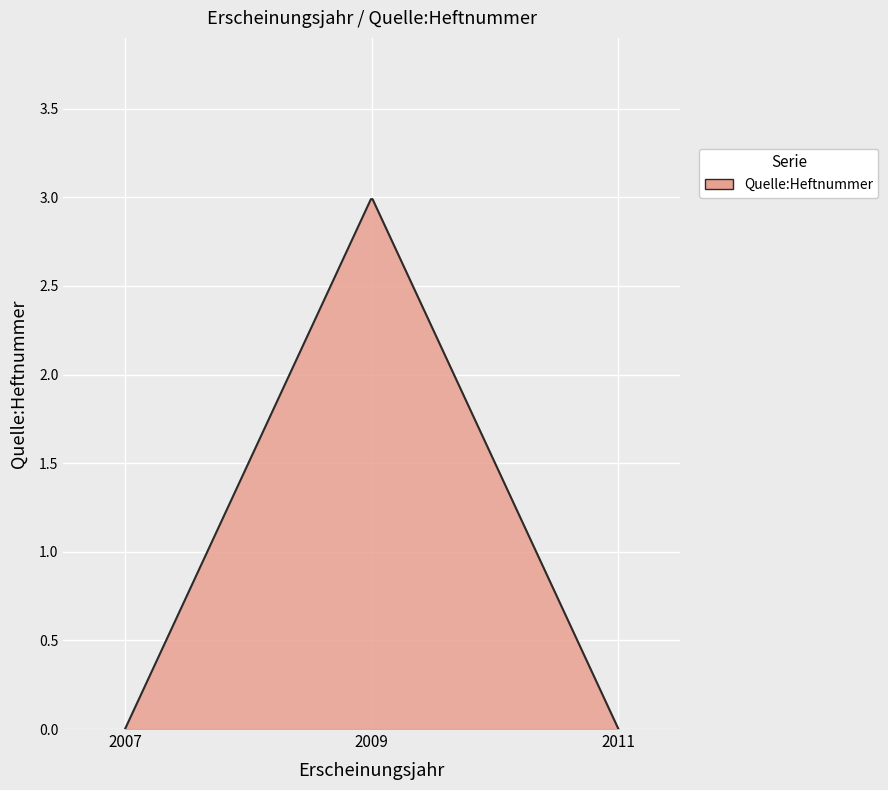

What is the greatest value displayed?

3.0